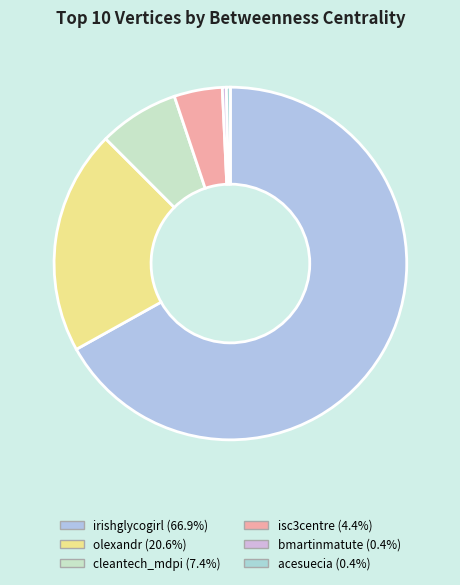

Is there a majority slice in this chart?

Yes